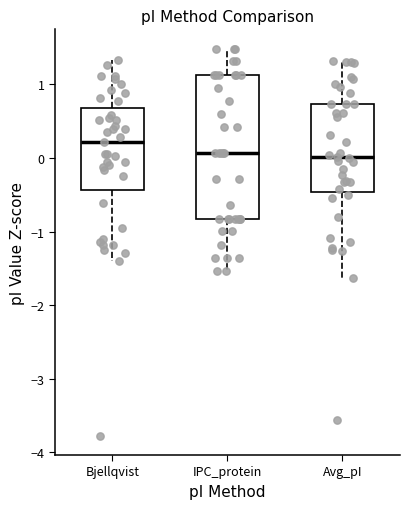

Reading left to right, transcribe this box plot: for each box, give where its median line is, the range the box spans, and where its two whiskers end, as read against the y-axis. The values are not printed on the chart, so give them approximately, as read against the axis.

Bjellqvist: median 0.2, box -0.4 to 0.7, whiskers -1.4 to 1.3
IPC_protein: median 0.1, box -0.8 to 1.1, whiskers -1.5 to 1.5
Avg_pI: median 0.0, box -0.5 to 0.7, whiskers -1.6 to 1.3